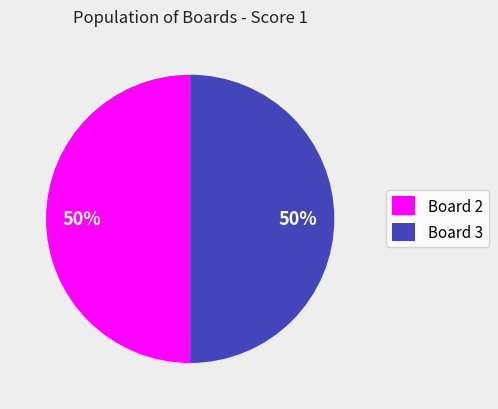

Count the number of slices in the pie.

2